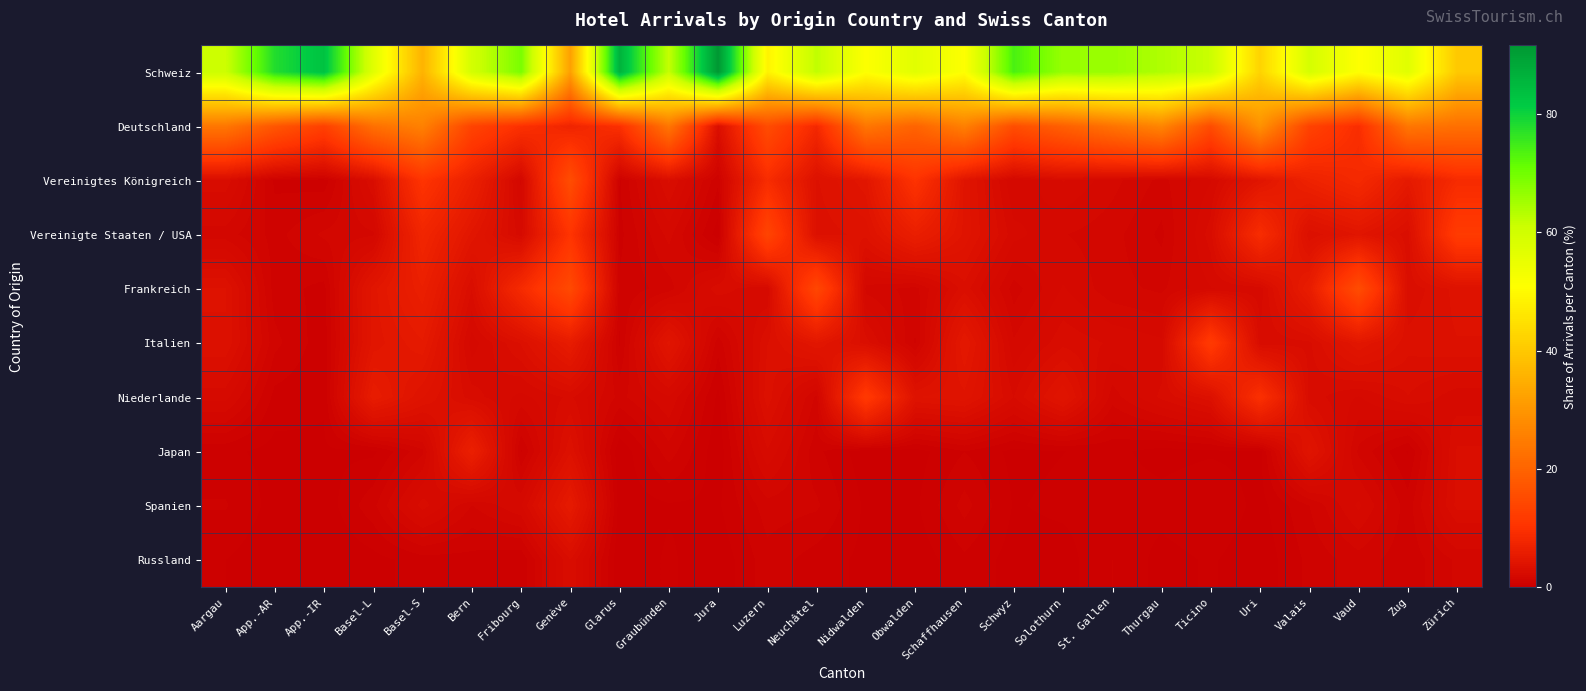

Reading left to right, list all the values displayed in this chart.

Schweiz: Aargau=60.8	App.-AR=77.9	App.-IR=83.1	Basel-L=56.9	Basel-S=35.7	Bern=59.6	Fribourg=69.2	Genève=32.0	Glarus=86.2	Graubünden=61.6	Jura=91.6	Luzern=48.6	Neuchâtel=62.3	Nidwalden=51.2	Obwalden=56.8	Schaffhausen=51.1	Schwyz=73.9	Solothurn=66.3	St. Gallen=66.1	Thurgau=63.9	Ticino=61.1	Uri=42.2	Valais=59.1	Vaud=51.0	Zug=56.8	Zürich=40.2
Deutschland: Aargau=23.8	App.-AR=17.4	App.-IR=13.0	Basel-L=22.4	Basel-S=25.9	Bern=13.5	Fribourg=9.8	Genève=7.4	Glarus=9.6	Graubünden=23.7	Jura=3.1	Luzern=15.3	Neuchâtel=8.2	Nidwalden=23.8	Obwalden=20.0	Schaffhausen=25.7	Schwyz=15.6	Solothurn=19.2	St. Gallen=23.1	Thurgau=26.7	Ticino=15.3	Uri=29.2	Valais=13.4	Vaud=9.2	Zug=23.8	Zürich=22.4
Vereinigtes Königreich: Aargau=2.7	App.-AR=0.6	App.-IR=0.5	Basel-L=2.8	Basel-S=10.5	Bern=6.4	Fribourg=1.7	Genève=15.5	Glarus=0.7	Graubünden=2.9	Jura=0.8	Luzern=8.9	Neuchâtel=3.5	Nidwalden=4.5	Obwalden=10.2	Schaffhausen=4.2	Schwyz=1.8	Solothurn=2.5	St. Gallen=1.9	Thurgau=1.3	Ticino=2.1	Uri=4.4	Valais=6.9	Vaud=8.5	Zug=5.2	Zürich=8.6
Vereinigte Staaten / USA: Aargau=1.6	App.-AR=0.9	App.-IR=1.5	Basel-L=1.7	Basel-S=7.7	Bern=4.5	Fribourg=2.3	Genève=10.5	Glarus=0.6	Graubünden=1.9	Jura=0.2	Luzern=13.8	Neuchâtel=3.4	Nidwalden=3.7	Obwalden=6.2	Schaffhausen=4.2	Schwyz=2.3	Solothurn=1.8	St. Gallen=1.6	Thurgau=1.0	Ticino=2.7	Uri=9.0	Valais=3.3	Vaud=4.4	Zug=3.0	Zürich=11.9
Frankreich: Aargau=3.6	App.-AR=0.9	App.-IR=0.6	Basel-L=4.5	Basel-S=6.4	Bern=2.9	Fribourg=8.6	Genève=14.7	Glarus=0.8	Graubünden=1.3	Jura=2.7	Luzern=2.1	Neuchâtel=14.2	Nidwalden=1.7	Obwalden=1.3	Schaffhausen=3.1	Schwyz=1.3	Solothurn=2.2	St. Gallen=1.6	Thurgau=1.4	Ticino=2.1	Uri=2.3	Valais=5.8	Vaud=15.3	Zug=3.0	Zürich=3.7
Italien: Aargau=3.5	App.-AR=1.2	App.-IR=0.5	Basel-L=4.4	Basel-S=5.3	Bern=2.0	Fribourg=3.3	Genève=5.6	Glarus=0.7	Graubünden=4.4	Jura=0.9	Luzern=3.2	Neuchâtel=4.6	Nidwalden=3.0	Obwalden=1.0	Schaffhausen=5.0	Schwyz=1.8	Solothurn=2.7	St. Gallen=2.5	Thurgau=2.2	Ticino=11.8	Uri=2.6	Valais=2.8	Vaud=4.6	Zug=3.3	Zürich=3.6
Niederlande: Aargau=2.3	App.-AR=0.6	App.-IR=0.4	Basel-L=5.7	Basel-S=4.0	Bern=2.7	Fribourg=2.0	Genève=2.6	Glarus=1.3	Graubünden=2.1	Jura=0.3	Luzern=3.4	Neuchâtel=1.3	Nidwalden=11.5	Obwalden=3.9	Schaffhausen=4.2	Schwyz=2.5	Solothurn=4.3	St. Gallen=1.6	Thurgau=2.6	Ticino=3.4	Uri=9.7	Valais=2.7	Vaud=2.1	Zug=2.8	Zürich=2.3
Japan: Aargau=0.5	App.-AR=0.2	App.-IR=0.3	Basel-L=0.3	Basel-S=1.3	Bern=6.5	Fribourg=0.7	Genève=3.5	Glarus=0.0	Graubünden=1.3	Jura=0.1	Luzern=2.5	Neuchâtel=0.8	Nidwalden=0.1	Obwalden=0.2	Schaffhausen=0.7	Schwyz=0.3	Solothurn=0.4	St. Gallen=0.5	Thurgau=0.2	Ticino=0.3	Uri=0.2	Valais=4.1	Vaud=1.3	Zug=0.3	Zürich=2.9
Spanien: Aargau=0.8	App.-AR=0.2	App.-IR=0.1	Basel-L=1.0	Basel-S=2.7	Bern=1.4	Fribourg=2.1	Genève=5.4	Glarus=0.1	Graubünden=0.3	Jura=0.3	Luzern=1.3	Neuchâtel=1.1	Nidwalden=0.3	Obwalden=0.3	Schaffhausen=1.2	Schwyz=0.3	Solothurn=0.4	St. Gallen=0.5	Thurgau=0.5	Ticino=0.7	Uri=0.2	Valais=1.1	Vaud=2.2	Zug=0.9	Zürich=3.0
Russland: Aargau=0.4	App.-AR=0.1	App.-IR=0.0	Basel-L=0.2	Basel-S=0.5	Bern=0.6	Fribourg=0.4	Genève=2.8	Glarus=0.0	Graubünden=0.4	Jura=0.1	Luzern=0.9	Neuchâtel=0.5	Nidwalden=0.3	Obwalden=0.1	Schaffhausen=0.6	Schwyz=0.2	Solothurn=0.2	St. Gallen=0.7	Thurgau=0.2	Ticino=0.4	Uri=0.1	Valais=0.8	Vaud=1.3	Zug=0.8	Zürich=1.5